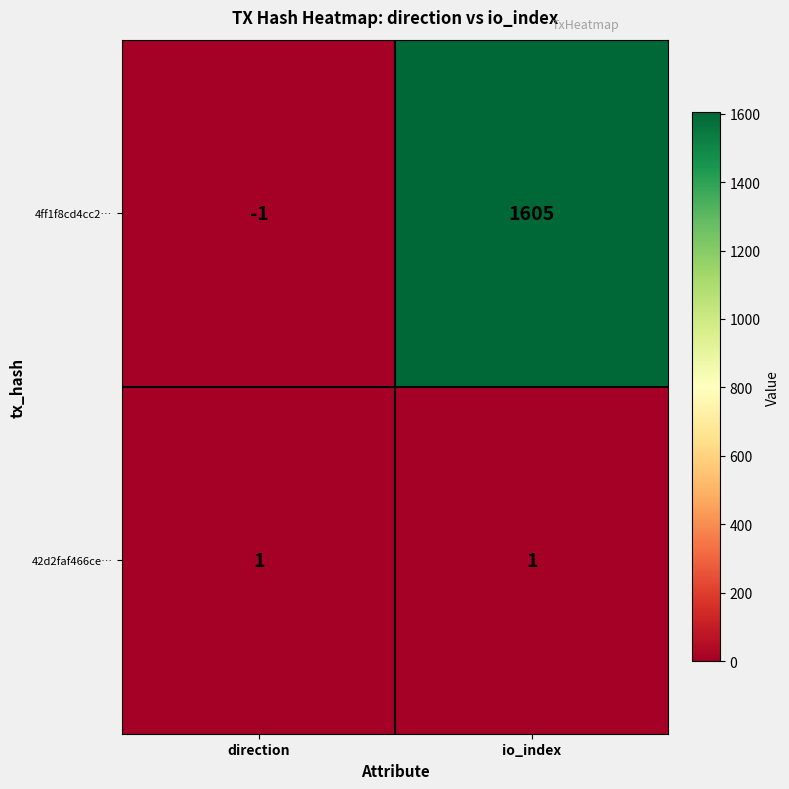

At which category is the sum across all series the highest?

io_index